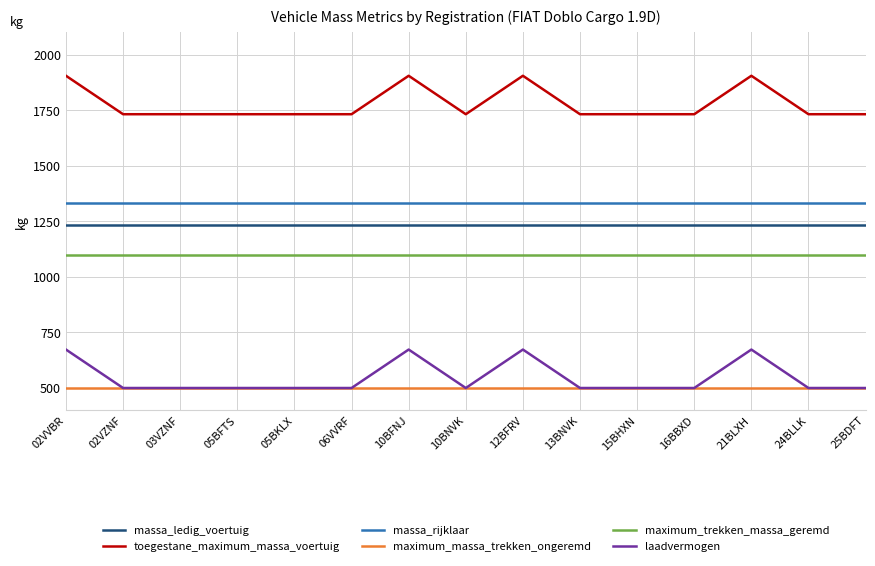

What is the average value of the massa_rijklaar series?

1332